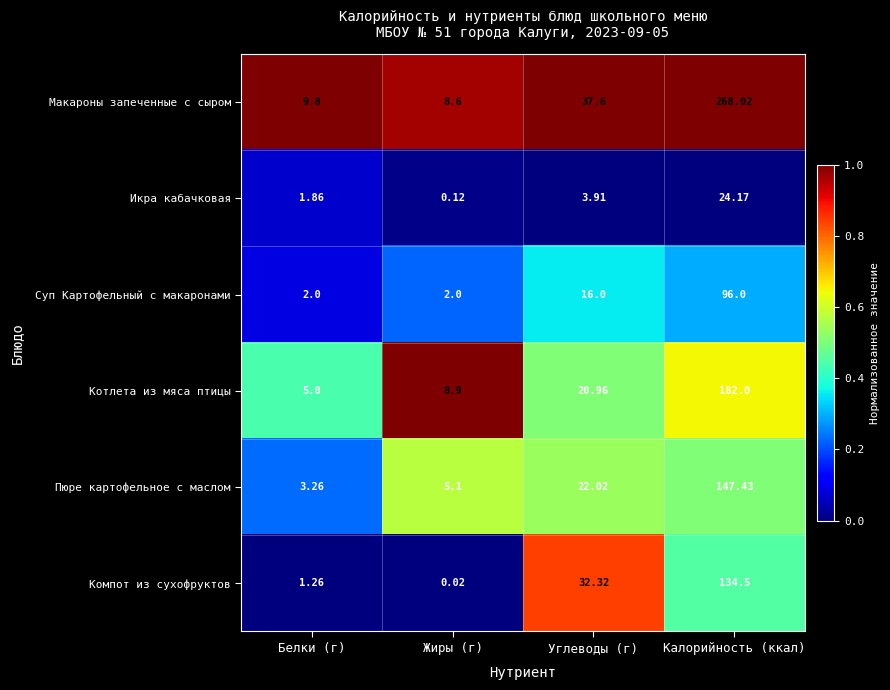

What is the greatest value displayed?

268.0